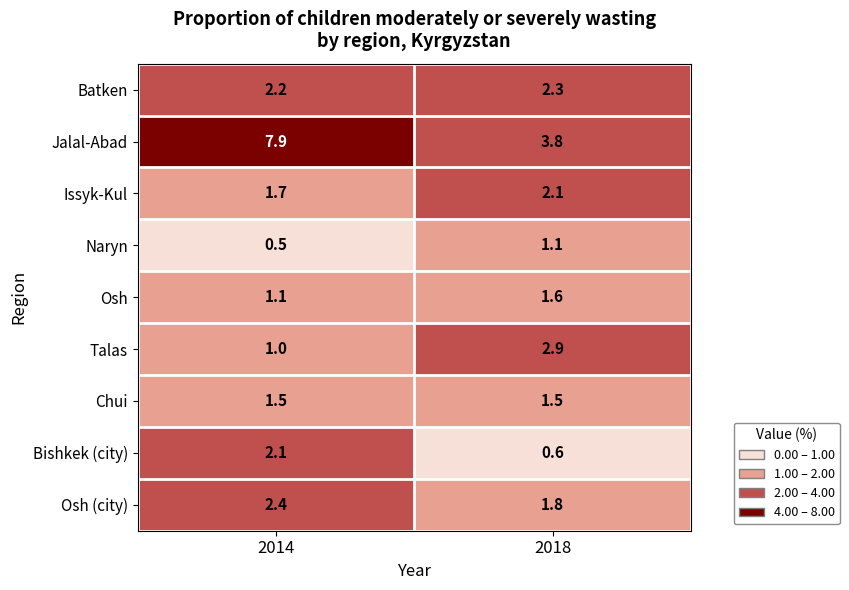

What is the sum of all Osh (city) values?

4.2